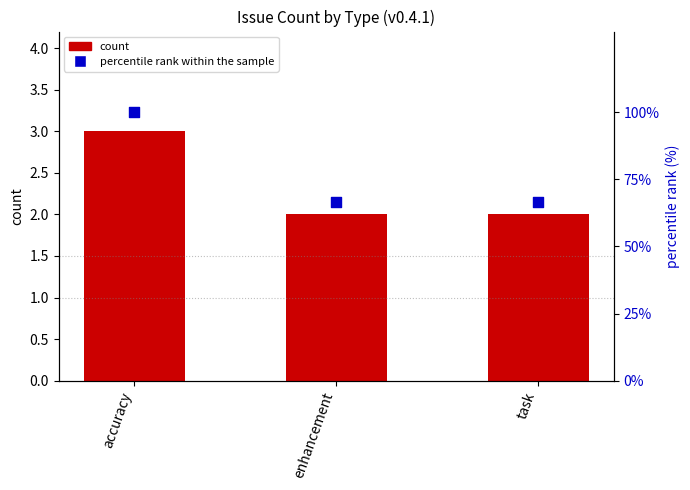

Which series has the largest Y range (max minus min)?

percentile rank within the sample